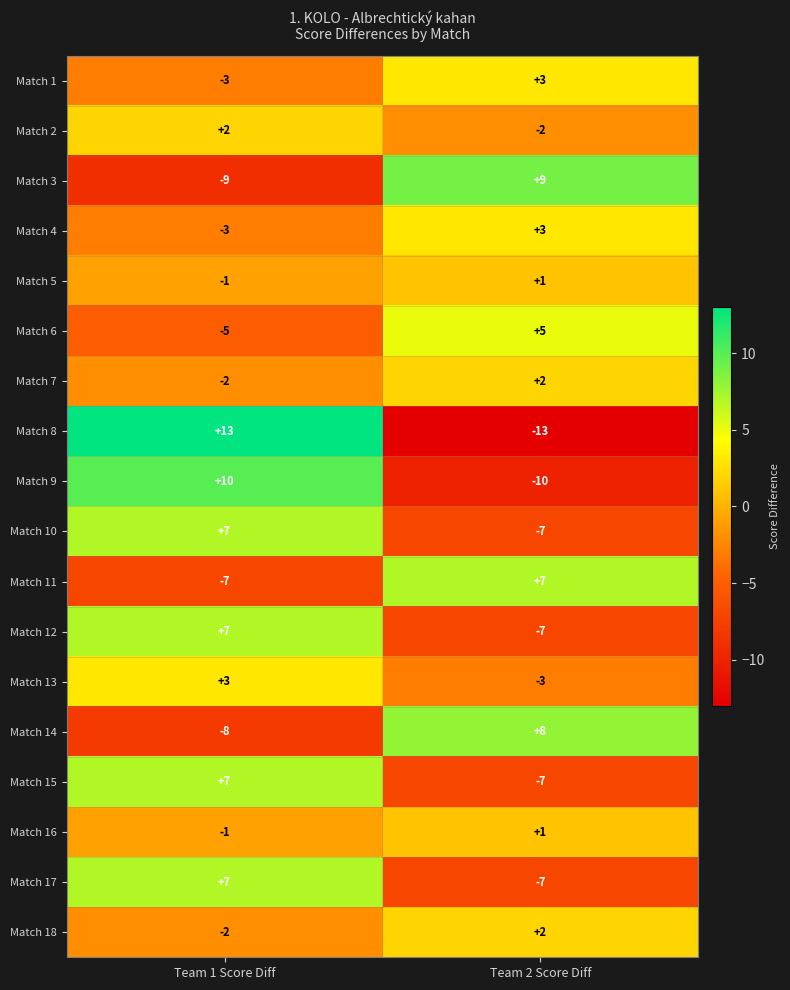

What is the minimum value shown in the chart?

-13